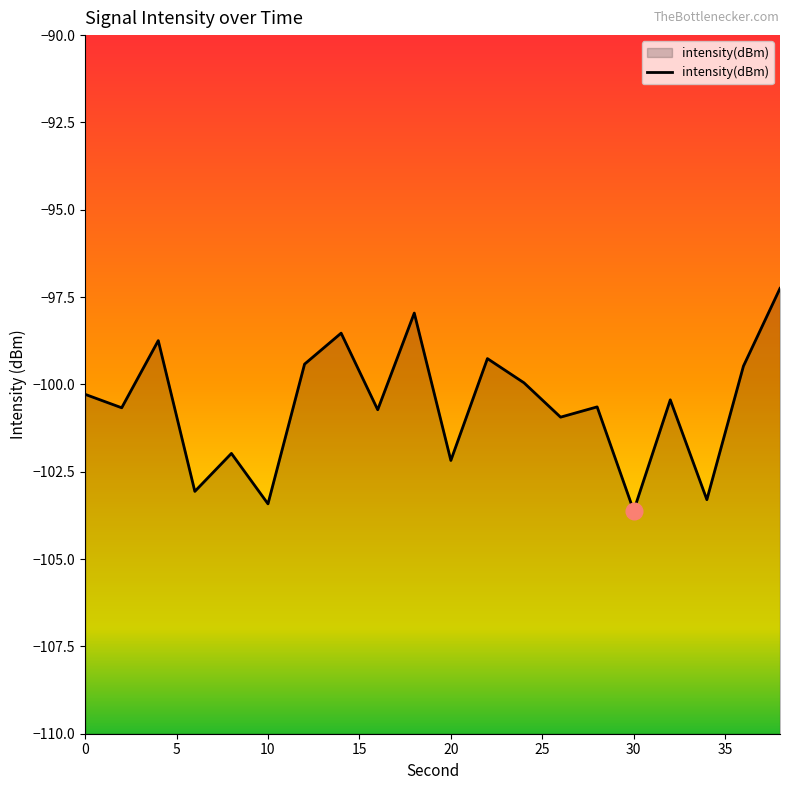

The chart shows a value of -137.3 at 0. True or false?

False